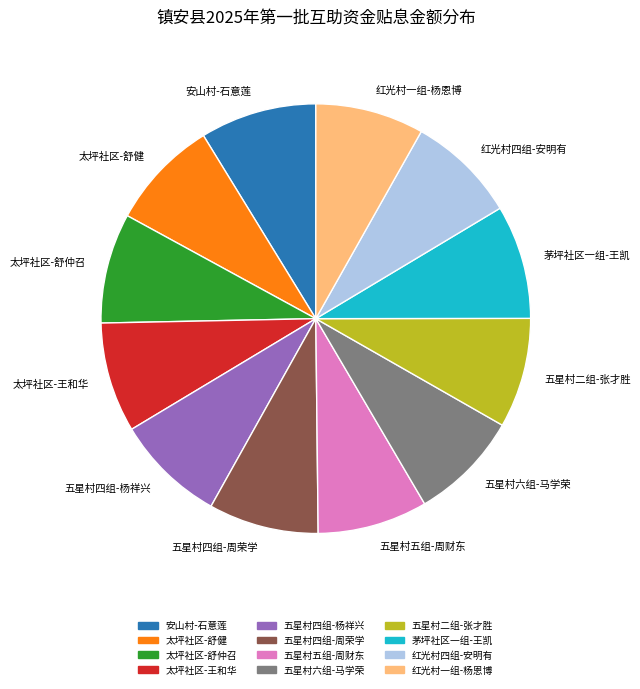

What is the ratio of the value at 五星村四组-杨祥兴 to the value at 太坪社区-舒健?

1.0